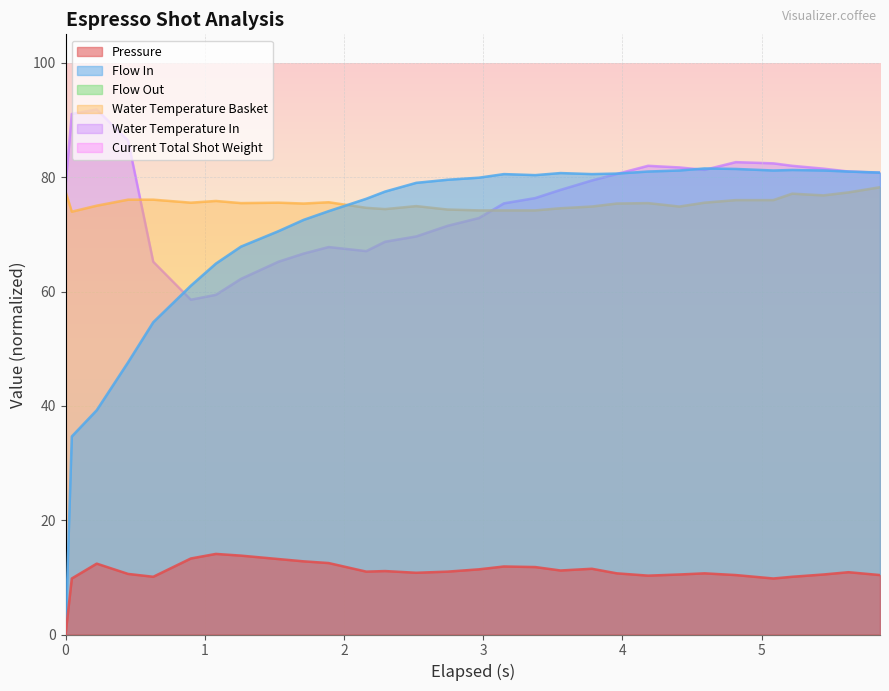

Rank the categories by pressure value from lowest to highest.

0, 1, 25, 4, 26, 21, 24, 29, 22, 27, 3, 20, 23, 13, 28, 11, 14, 12, 18, 15, 19, 17, 16, 2, 10, 9, 8, 5, 7, 6